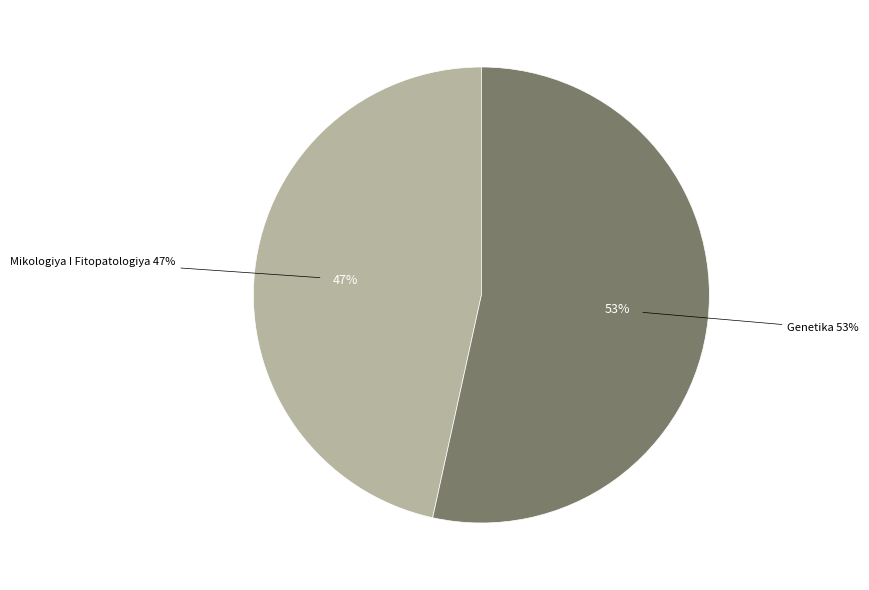

What is the smallest slice in the pie chart?

Mikologiya I Fitopatologiya